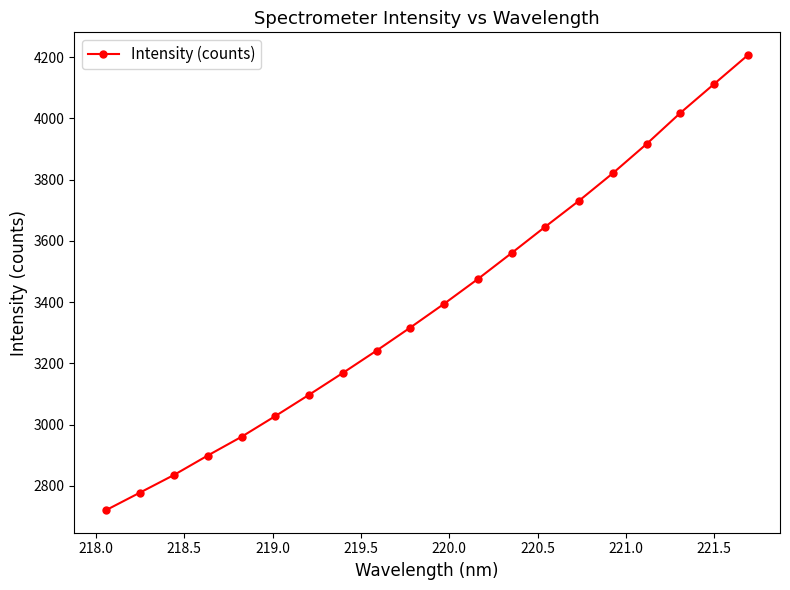

Does the chart have visible grid lines?

No